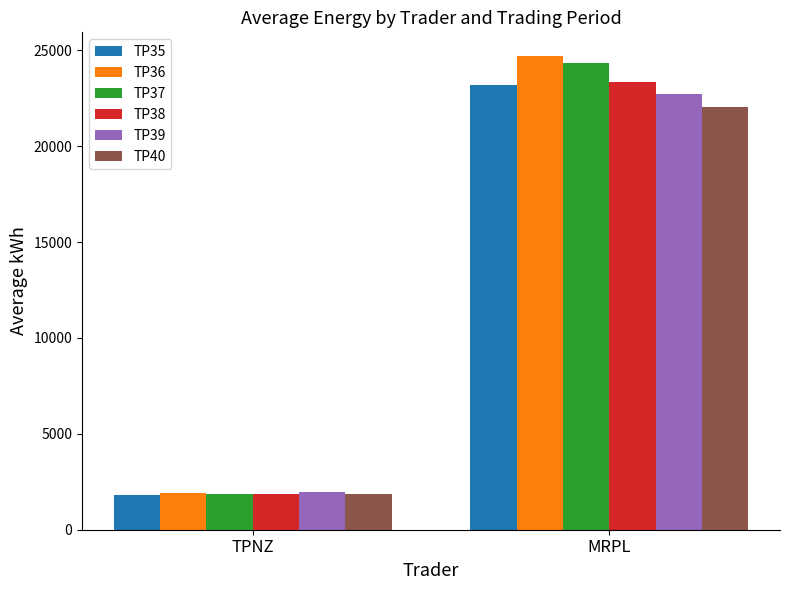

What is the value of the TP37 bar at the 2nd from the left?

24325.0